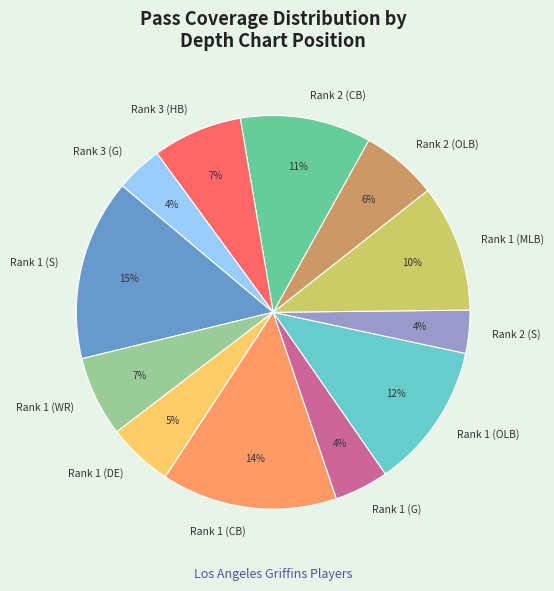

To the nearest percent, what is the combined percentage of Rank 2 (OLB) and Rank 1 (WR)?

13%